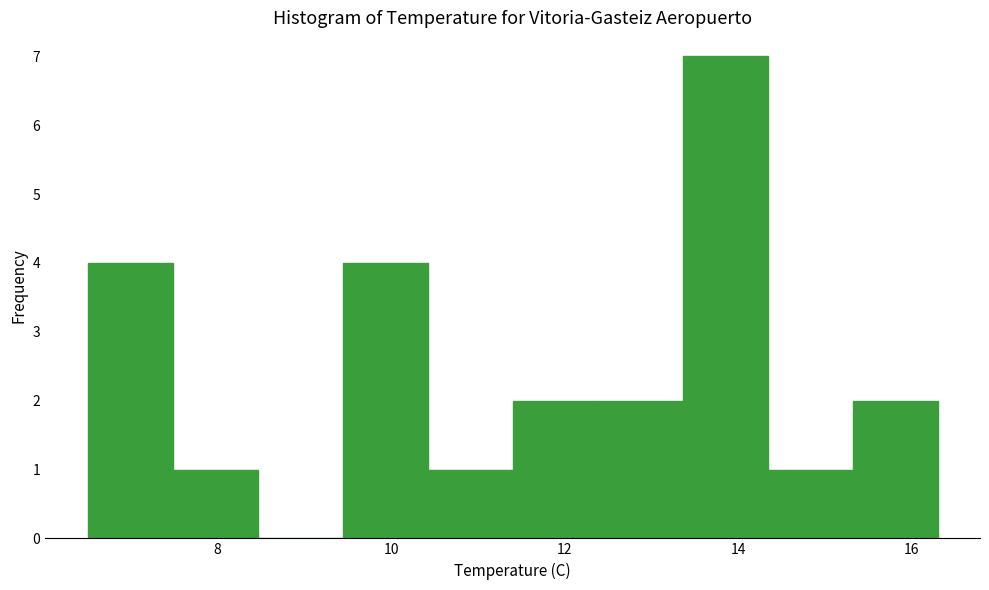

Over which range of the x-axis is the bar tallest?

13.36 to 14.34